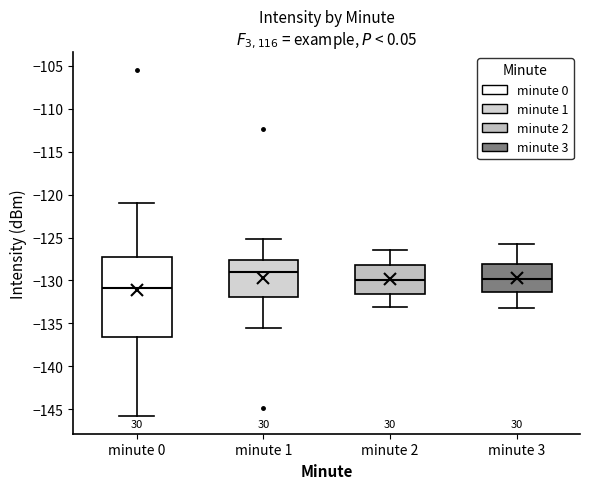

Which box is the tallest, from its lower edge to its upper edge?

minute 0